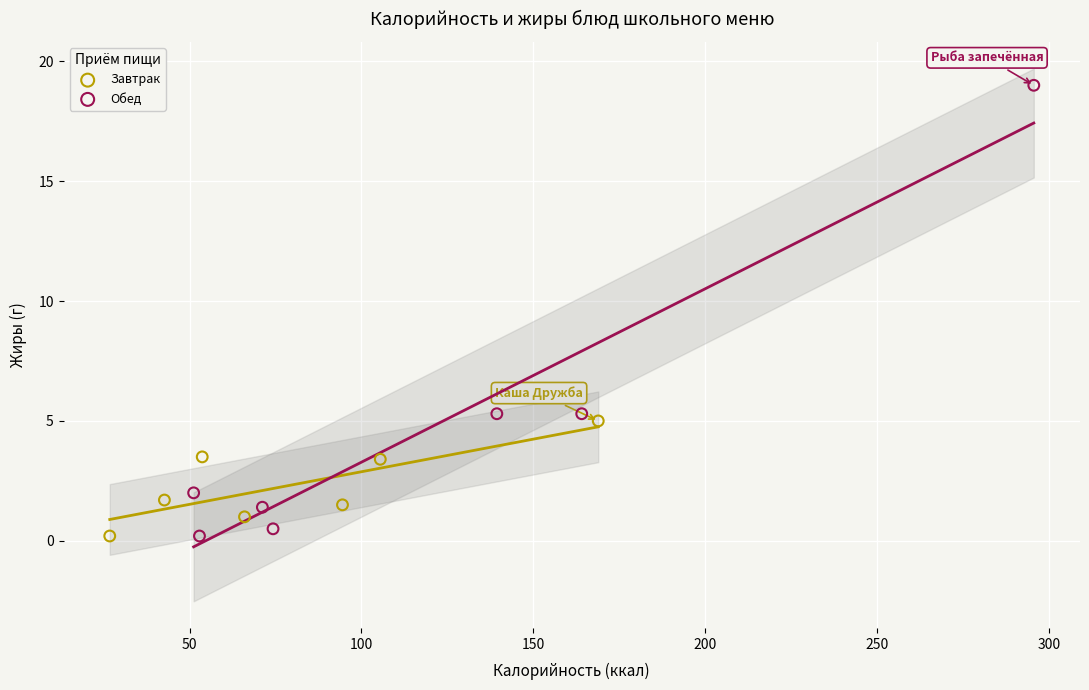

What are all the series names shown in the legend?

Завтрак, Обед